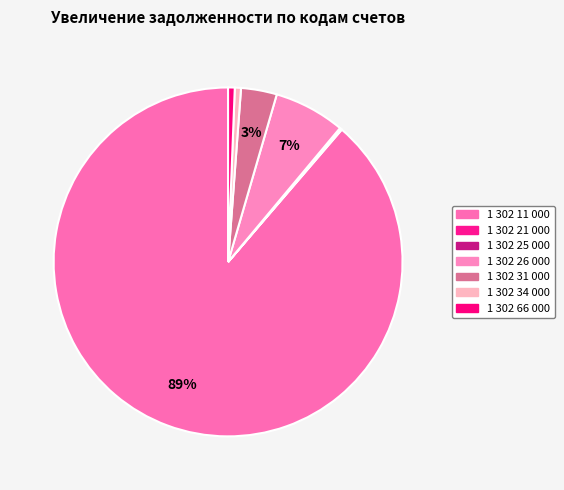

What percentage is the 1 302 26 000 slice, to the nearest percent?

7%